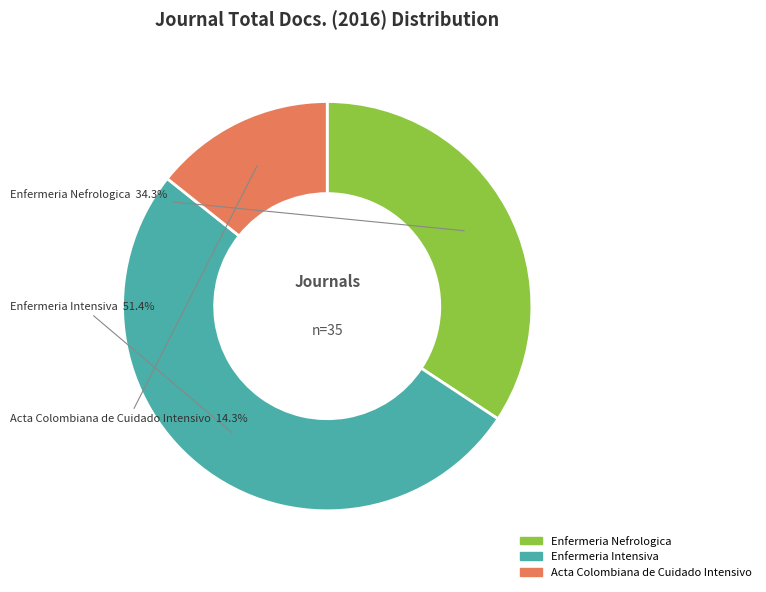

To the nearest percent, what portion does Enfermeria Nefrologica represent?

34%